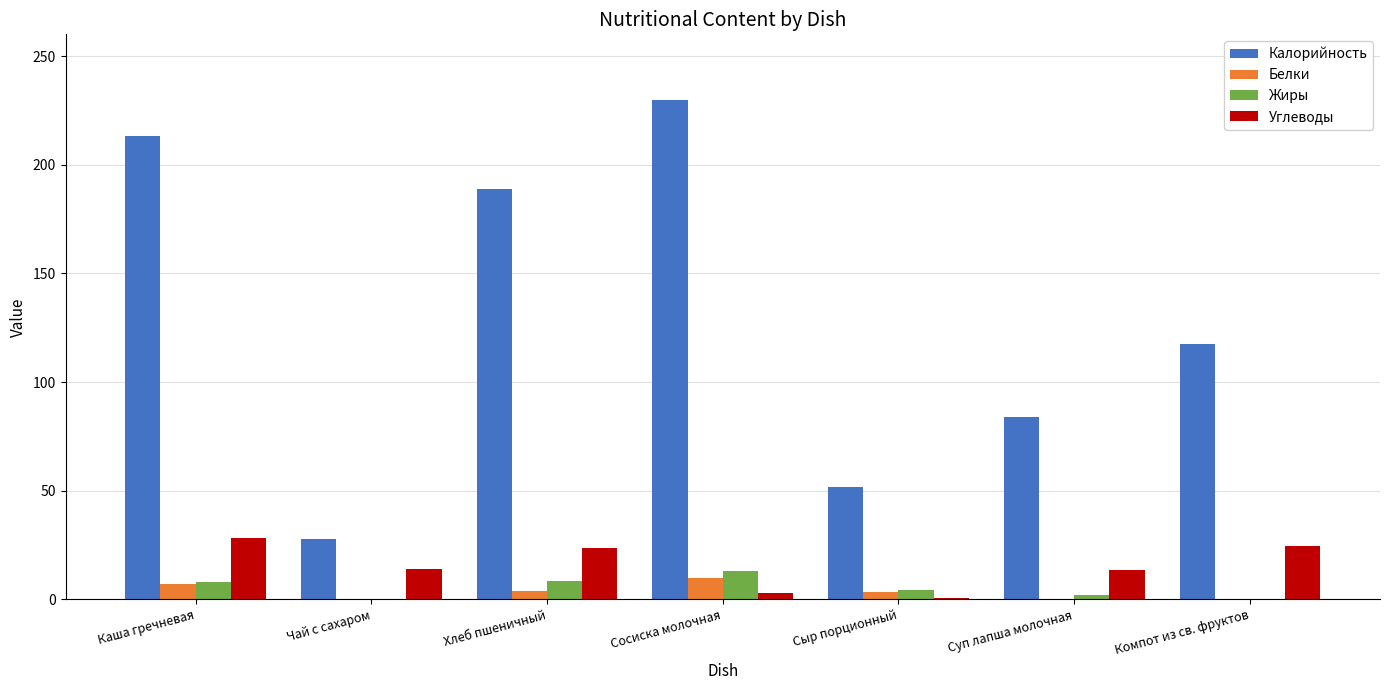

Which series changed the most between Чай с сахаром and Сосиска молочная?

Калорийность